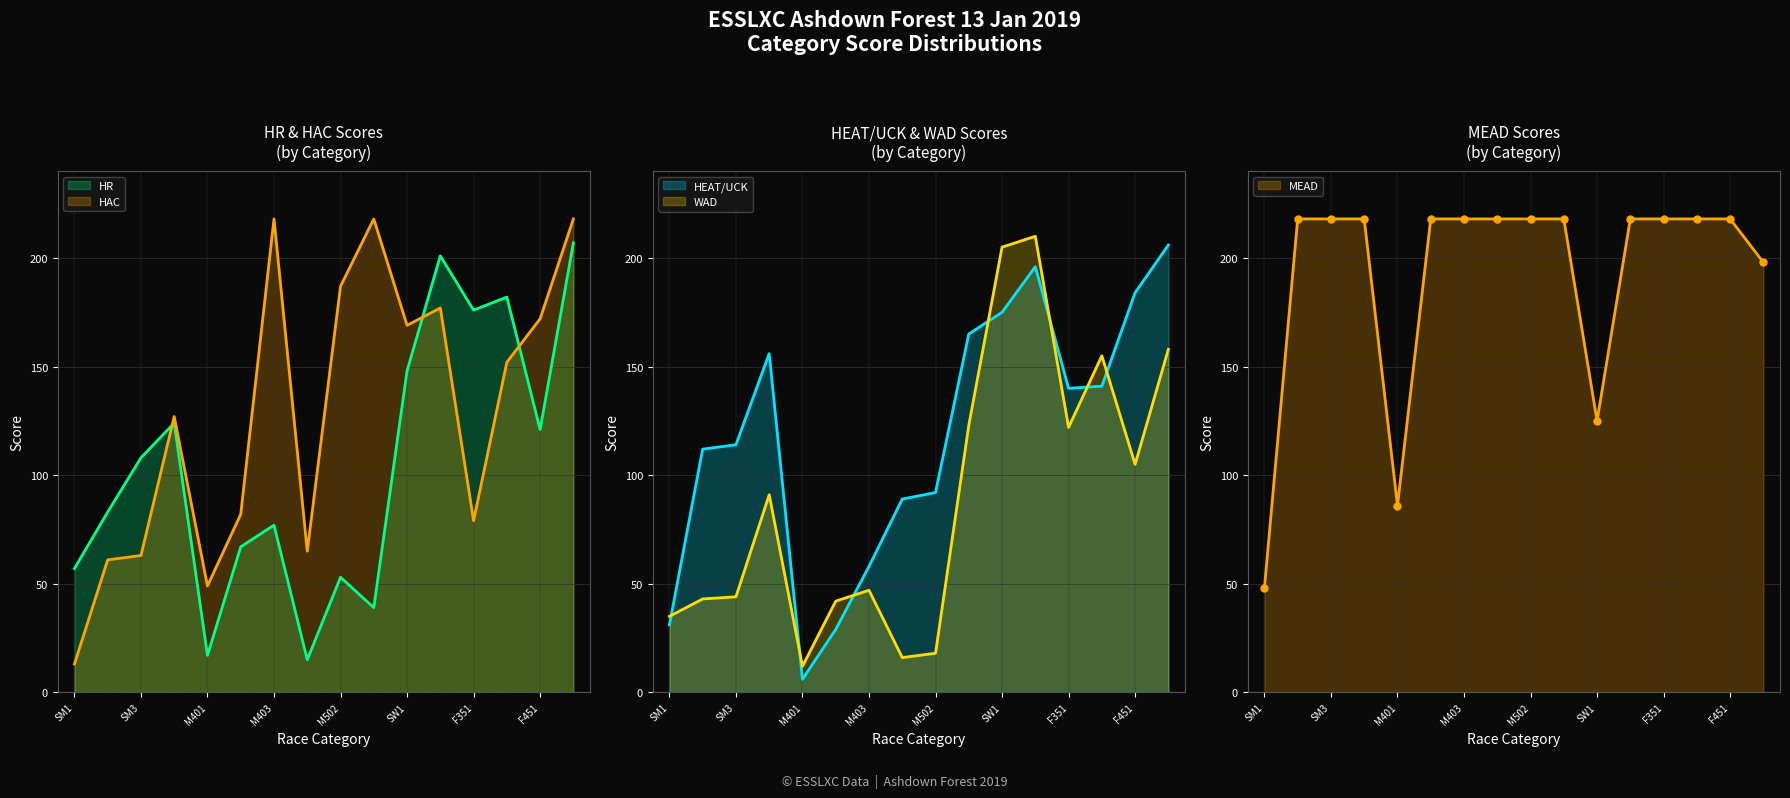

What is the value of the HR point at the 1st from the left?

57